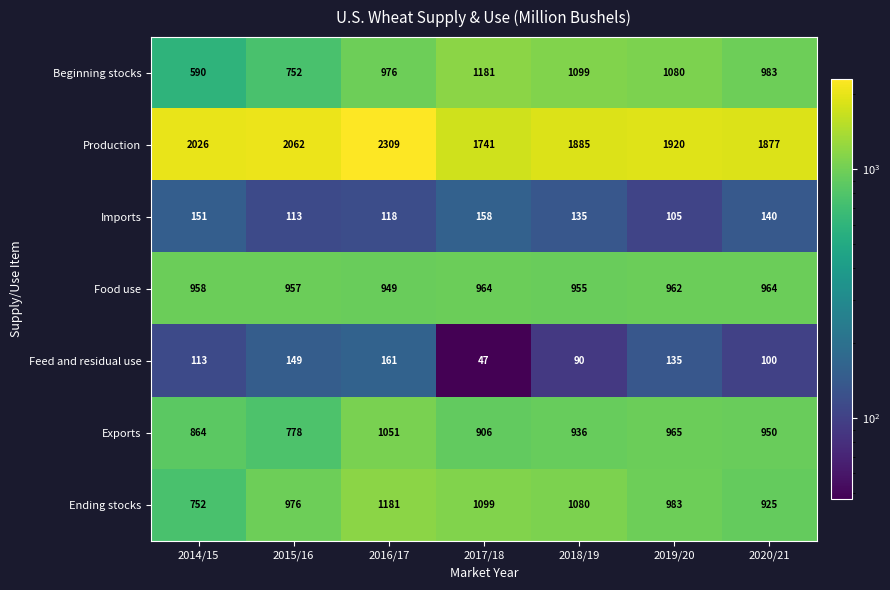

List the labels in order of Exports value, largest first.

2016/17, 2019/20, 2020/21, 2018/19, 2017/18, 2014/15, 2015/16